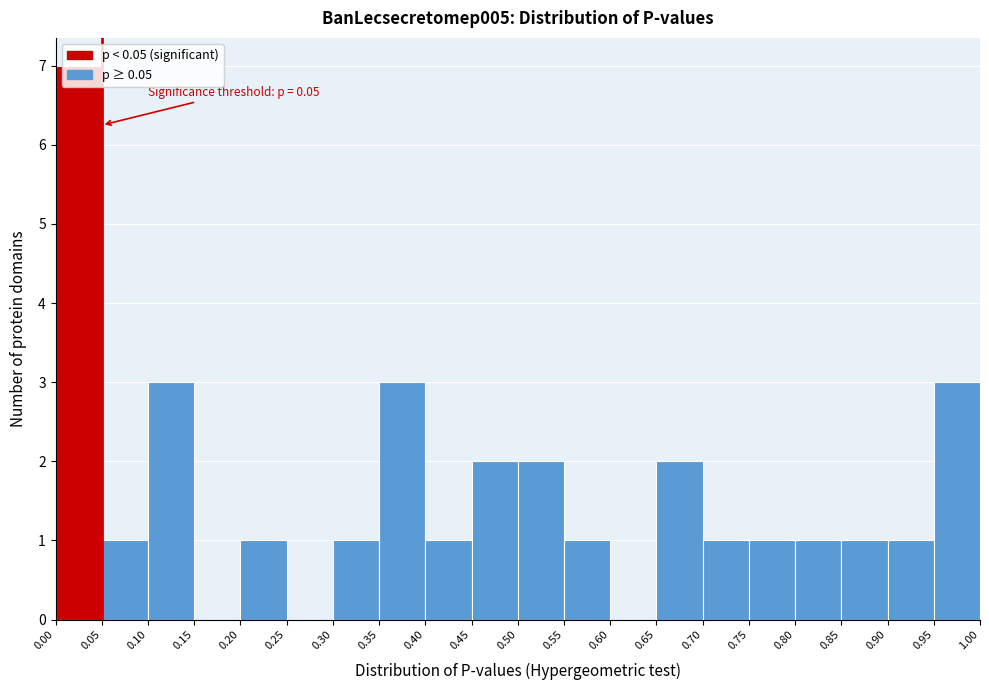

Which range on the x-axis has the tallest bar?

0.00 to 0.05